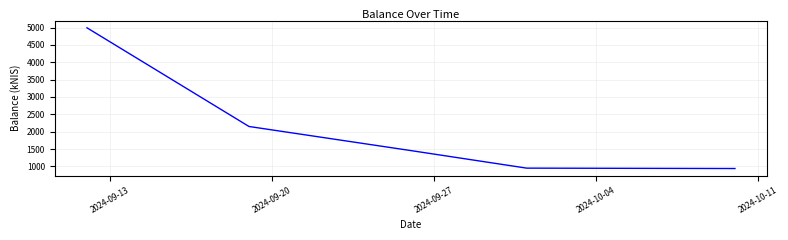

What is the greatest value displayed?

4995.7